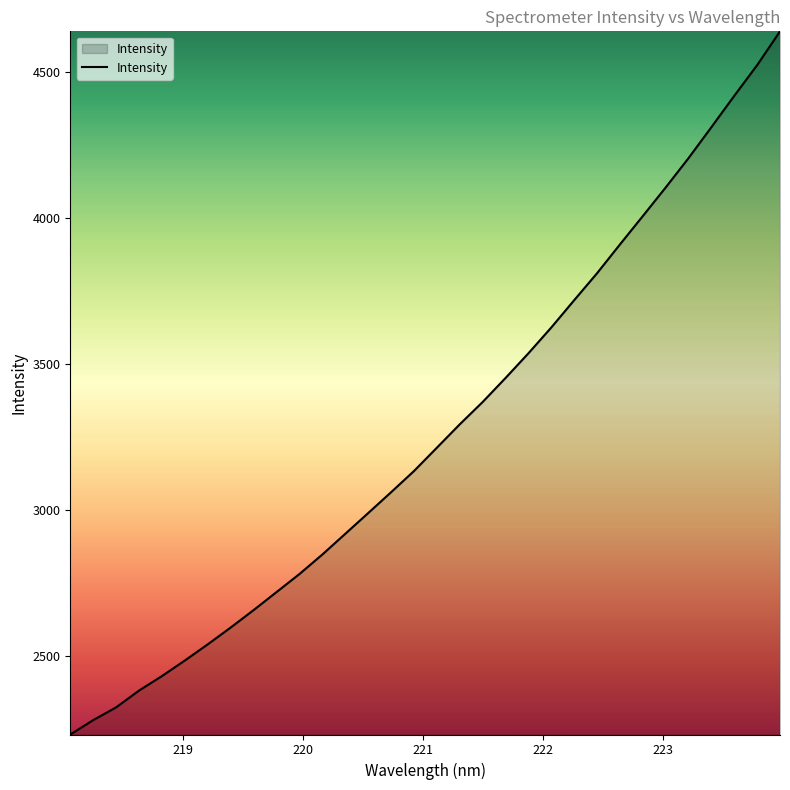

How many lines are shown in the chart?

1